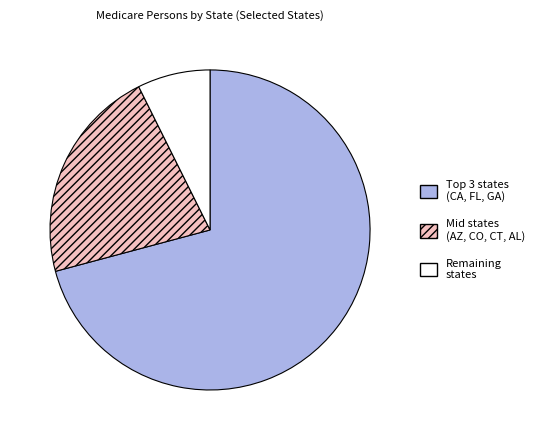

Between Remaining states and Mid states (AZ, CO, CT, AL), which is larger?

Mid states (AZ, CO, CT, AL)